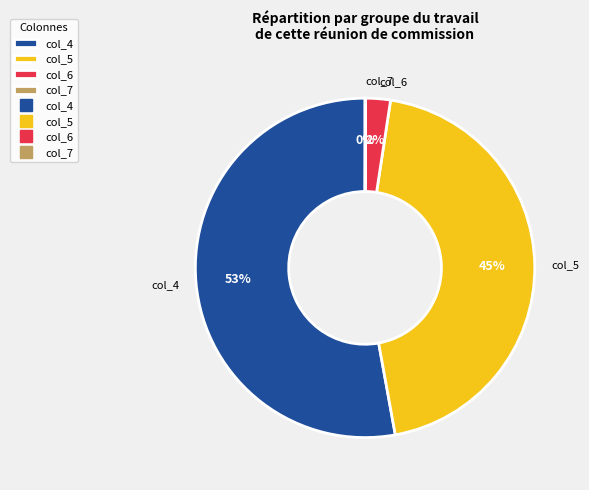

What percentage is the col_6 slice, to the nearest percent?

2%